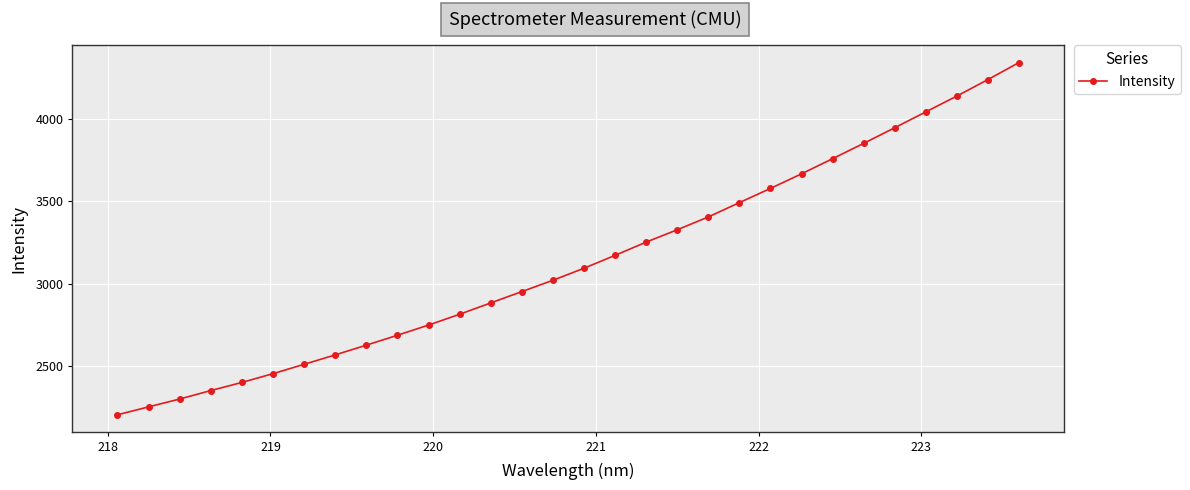

What is the maximum value shown in the chart?

4340.9